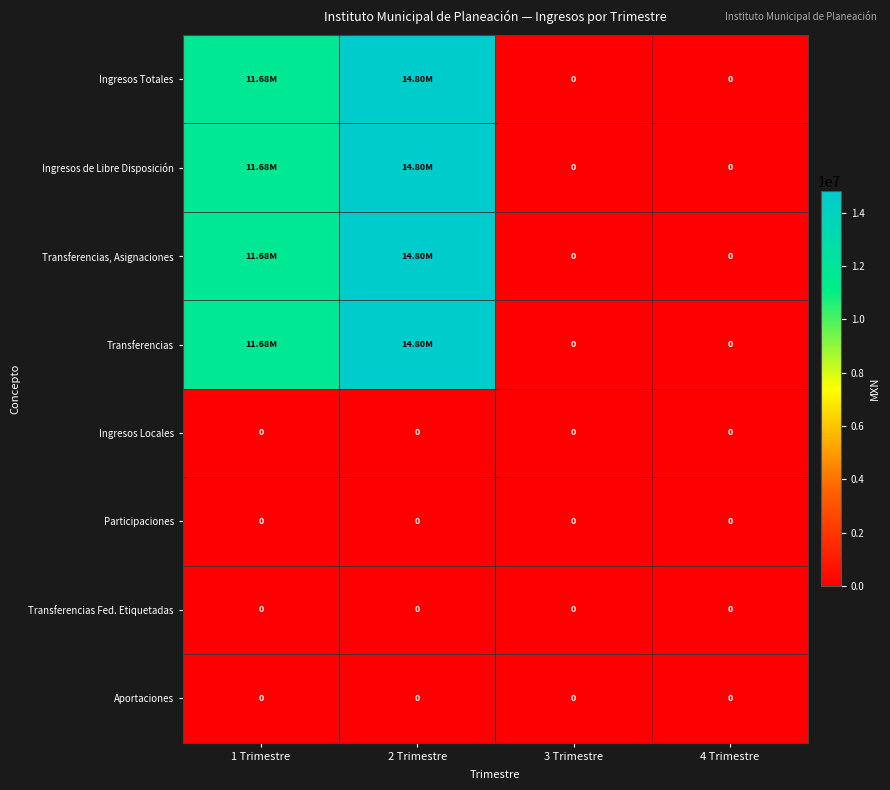

At which category is the sum across all series the highest?

2 Trimestre